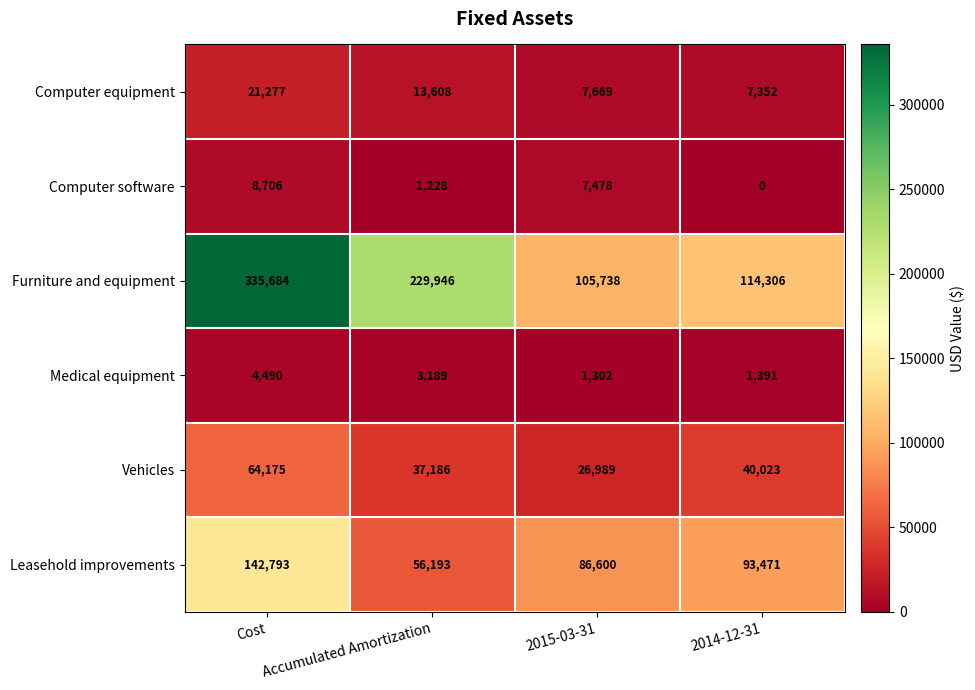

What is the difference between the maximum and second lowest values in the Leasehold improvements series?

56193